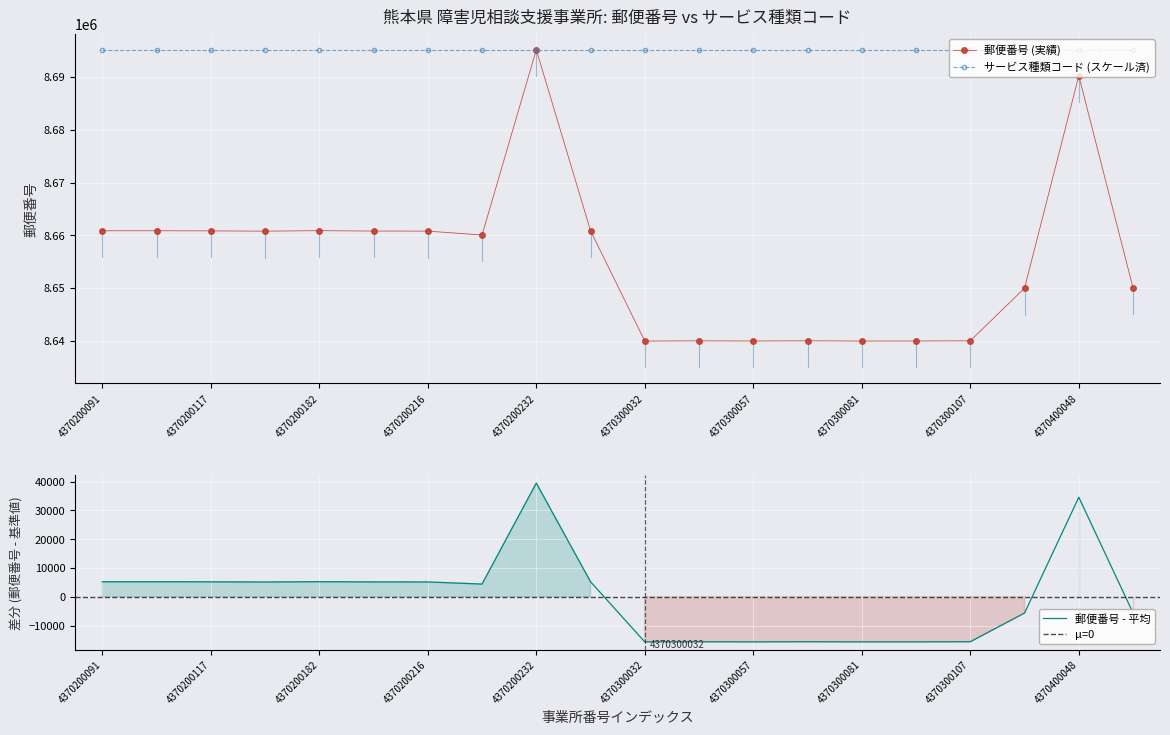

Which label corresponds to the smallest value in the chart?

4370300032